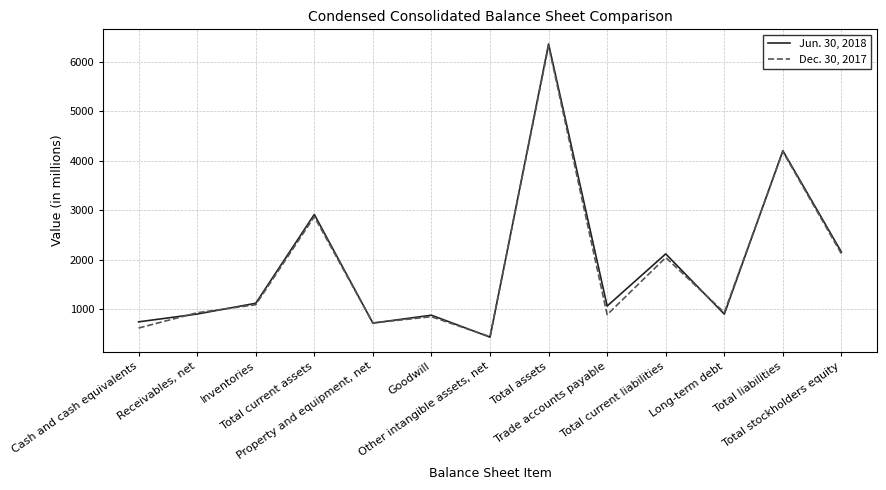

List the series in order of their peak value, highest first.

Jun. 30, 2018, Dec. 30, 2017